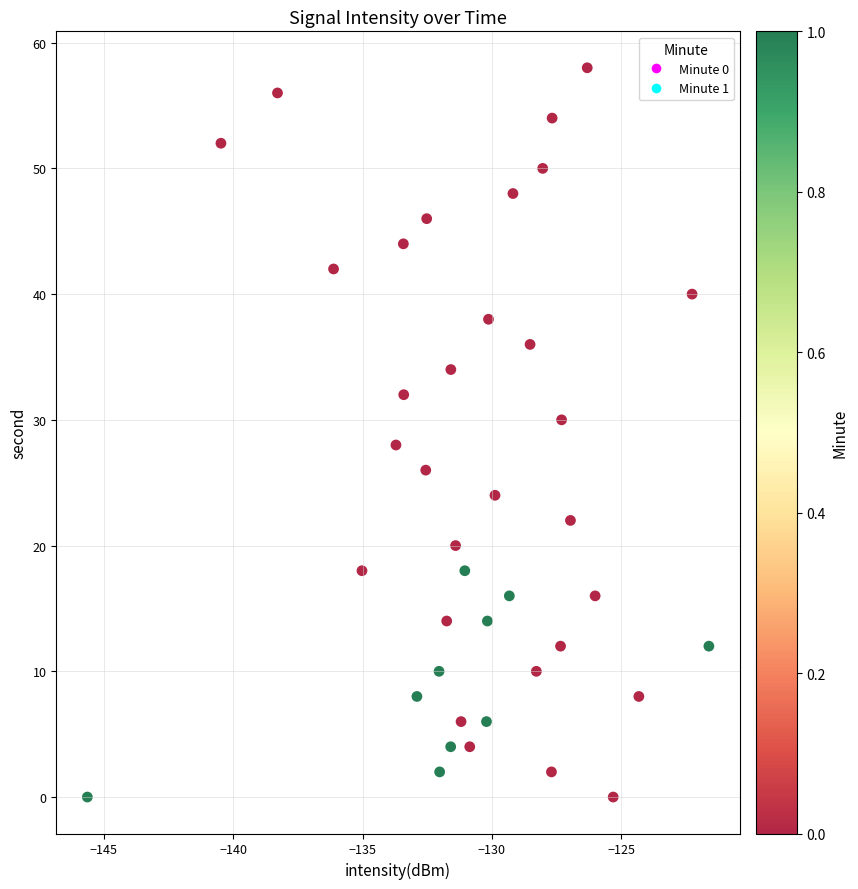

What is the range of Y values (max minus min)?

58